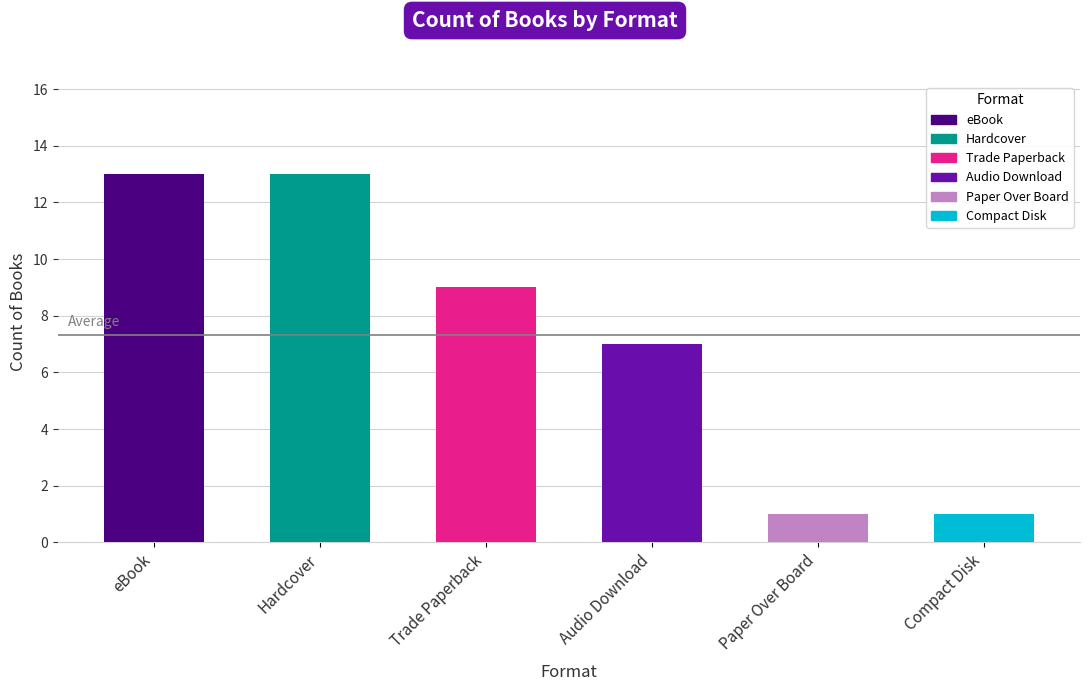

Approximately how many times larger is the value at Audio Download compared to eBook?

0.5